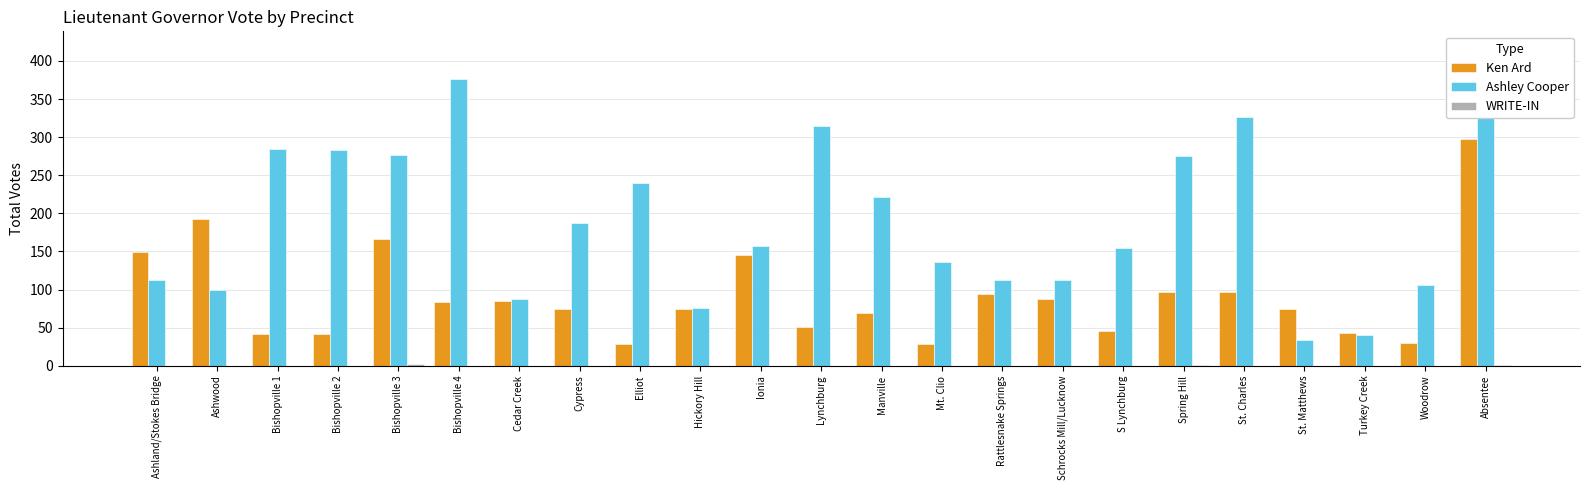

Where is Ken Ard nearest to the value 163?

Bishopville 3